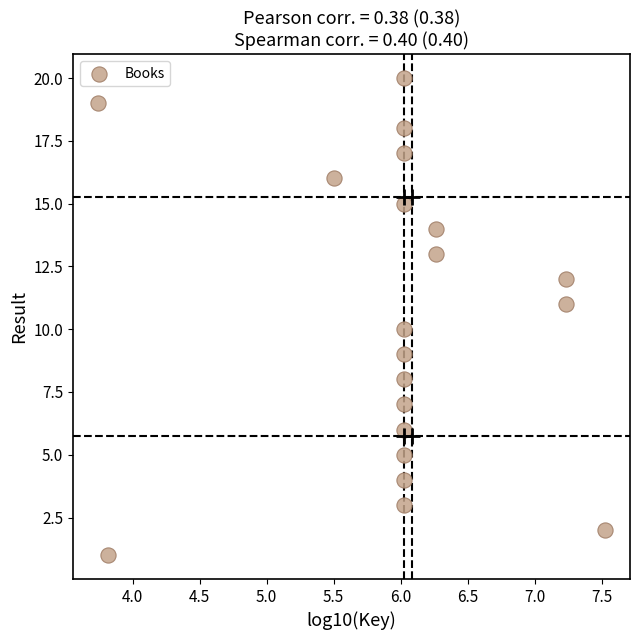

What is the range of Y values (max minus min)?

19